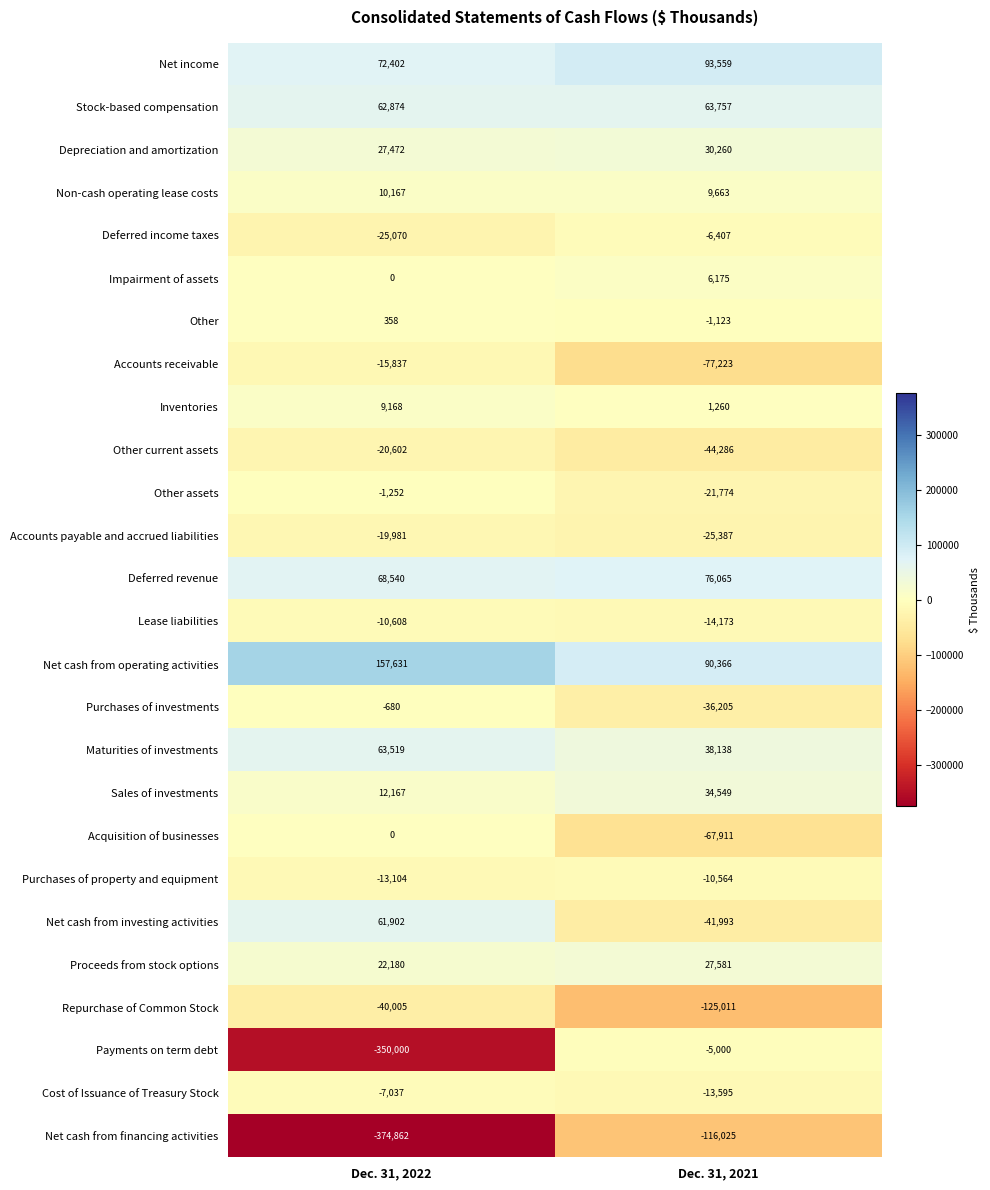

What is the difference between the maximum and minimum values in the Other series?

1481